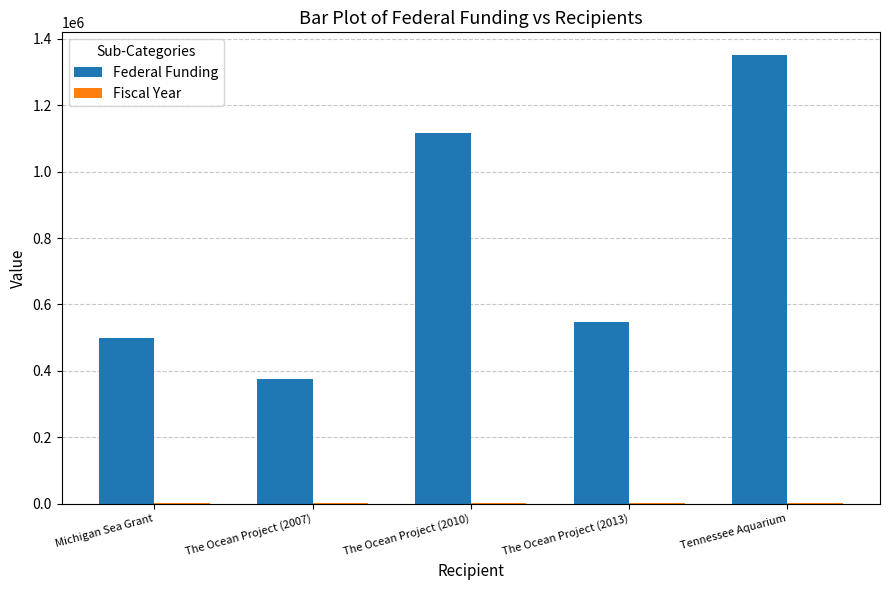

What is the greatest value displayed?

1352253